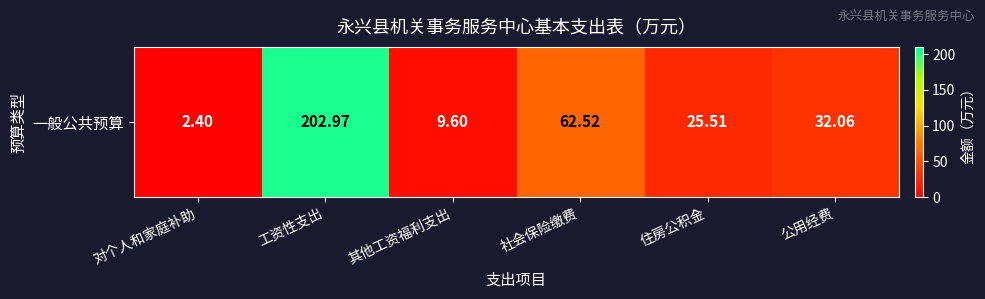

What is the sum of all values?

335.1